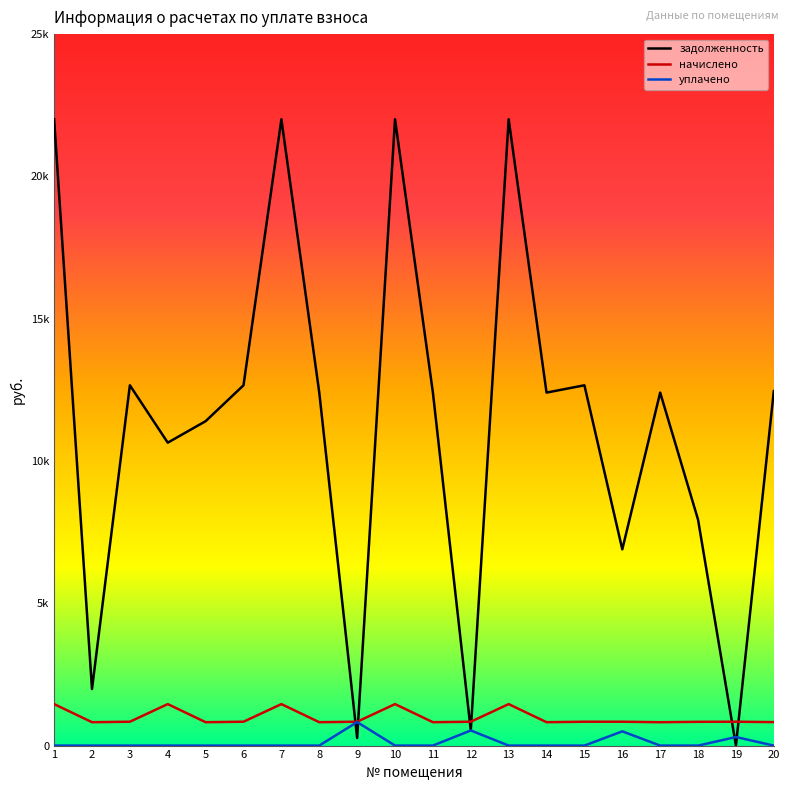

Reading left to right, what are all the values shown in this chart?

задолженность: 22007.8	1986.5	12660.2	10643.9	11398.8	12660.2	22007.8	12403.4	265.7	22007.8	12403.4	531.5	22007.8	12403.4	12660.2	6895.2	12403.4	7937.7	1.5	12454.8
начислено: 1457.8	821.6	838.6	1457.8	821.6	838.6	1457.8	821.6	838.6	1457.8	821.6	838.6	1457.8	821.6	838.6	838.6	821.6	835.2	838.6	825.0
уплачено: 0.0	0.0	0.0	0.0	0.0	0.0	0.0	0.0	826.0	0.0	0.0	531.5	0.0	0.0	0.0	500.0	0.0	0.0	300.0	0.0